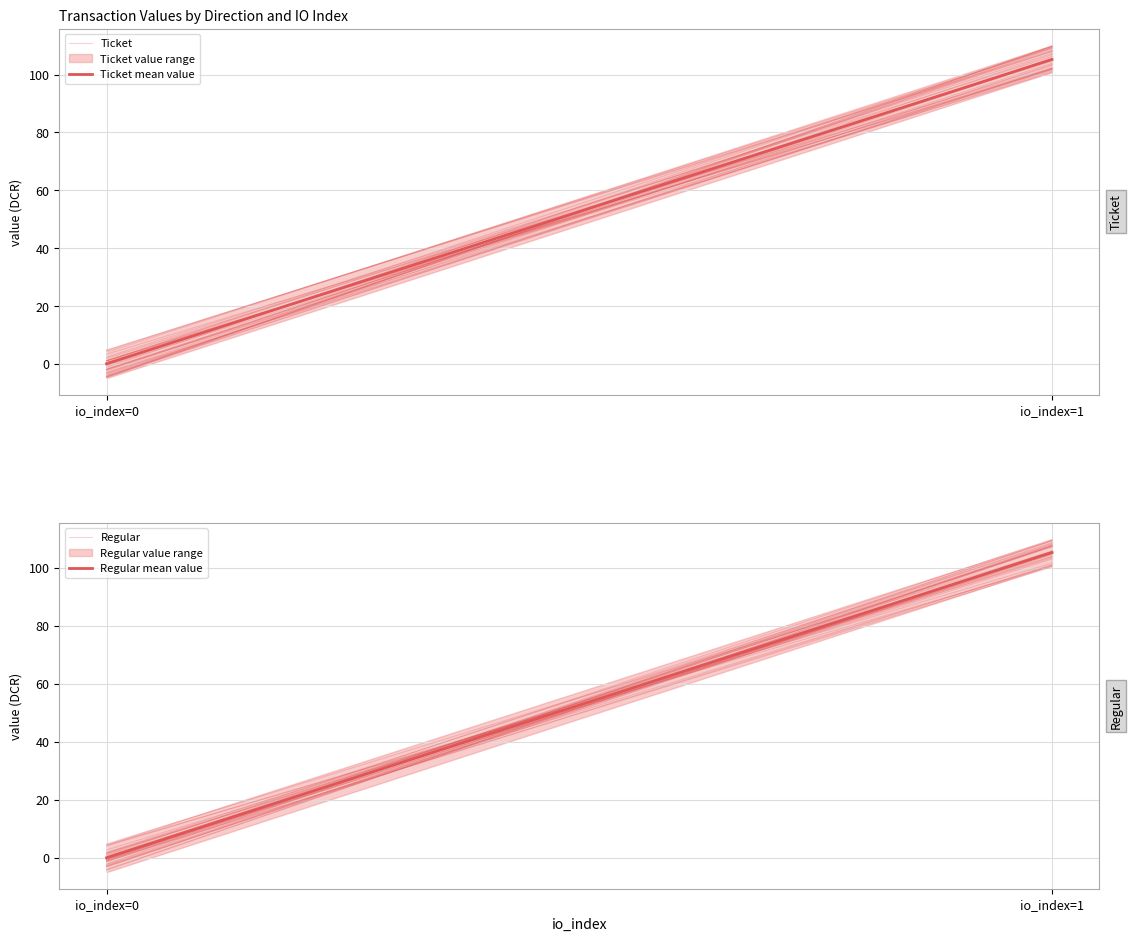

The value of Ticket at io_index=1 is 41.7. True or false?

False